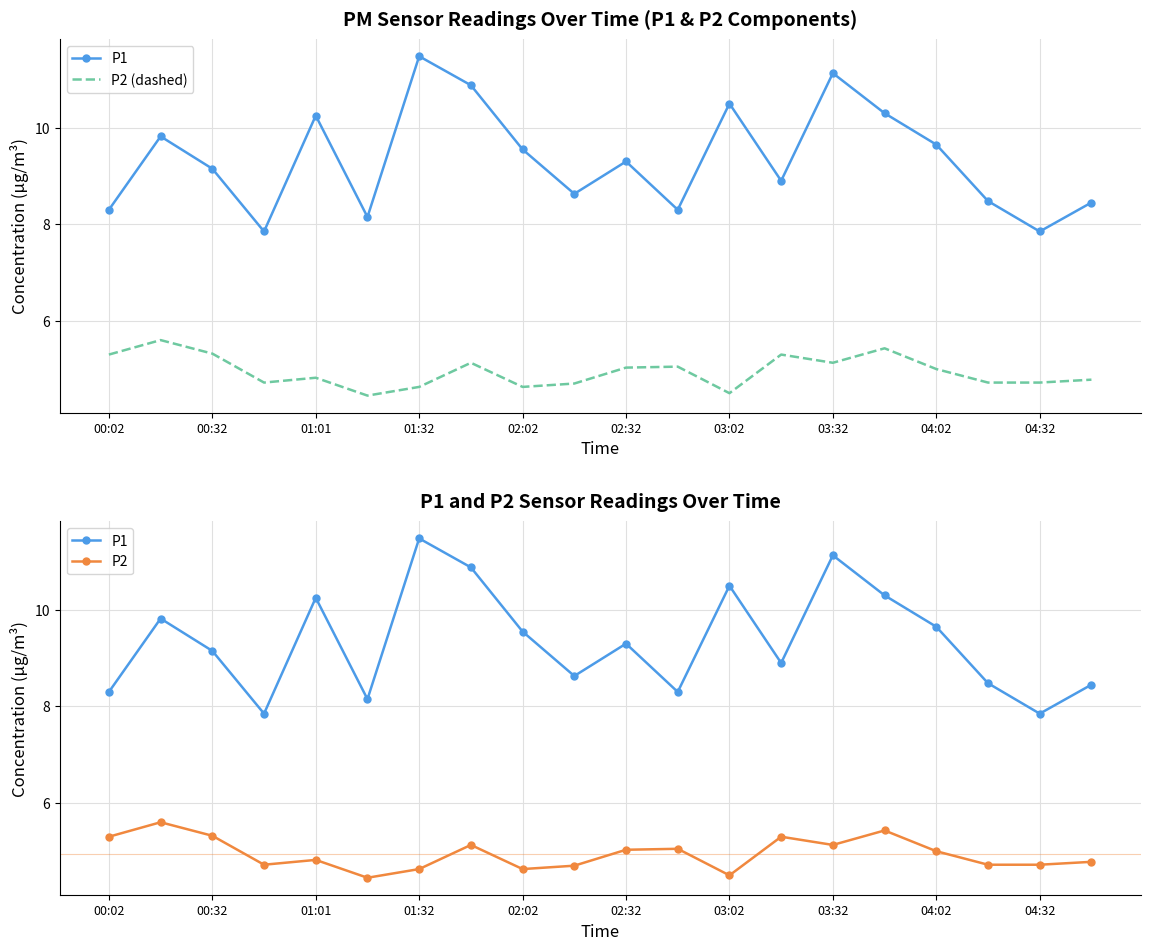

Is the value of P2 (dashed) at 19 greater than the value of P1 at 17?

No